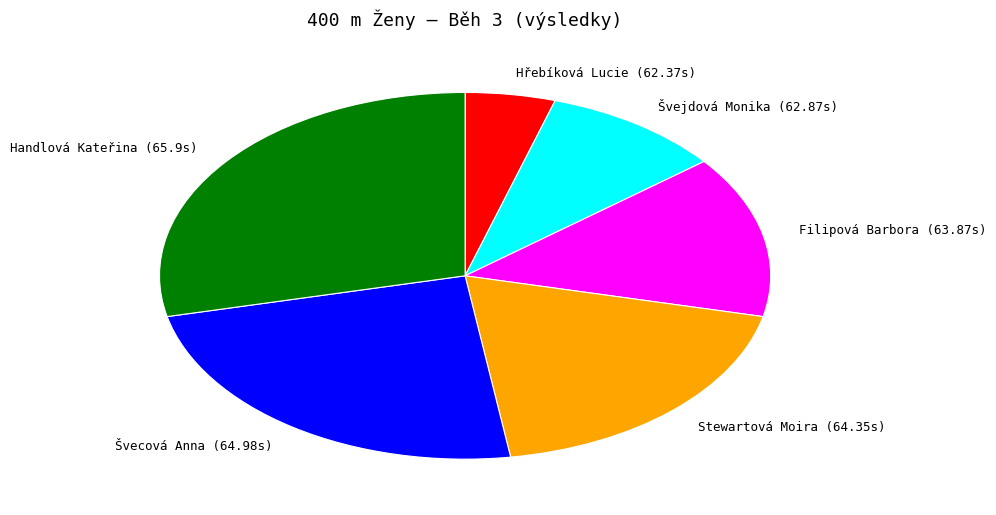

Is the sum of Švecová Anna (64.98s) and Švejdová Monika (62.87s) greater than half?

No